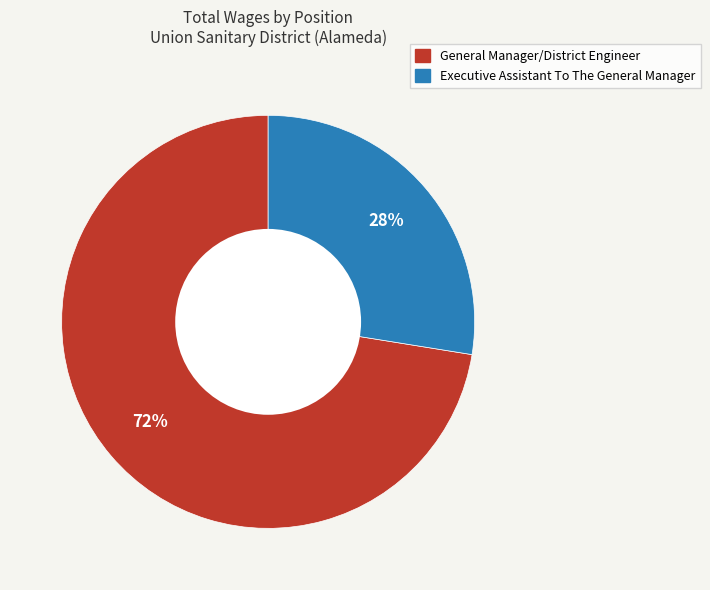

Is the sum of Executive Assistant To The General Manager and General Manager/District Engineer greater than half?

Yes